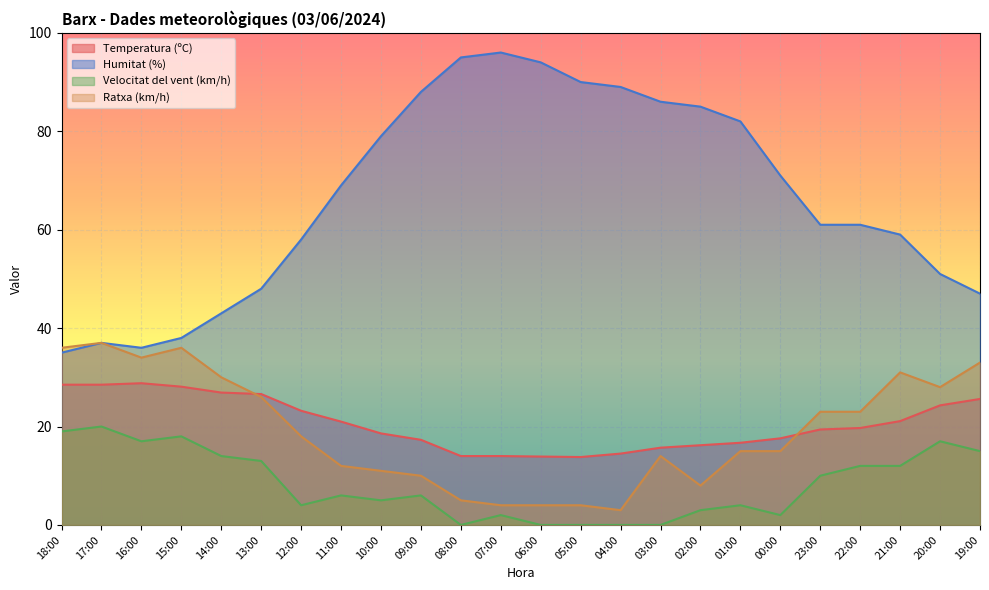

How many data points in Humitat (%) are less than 69?

12